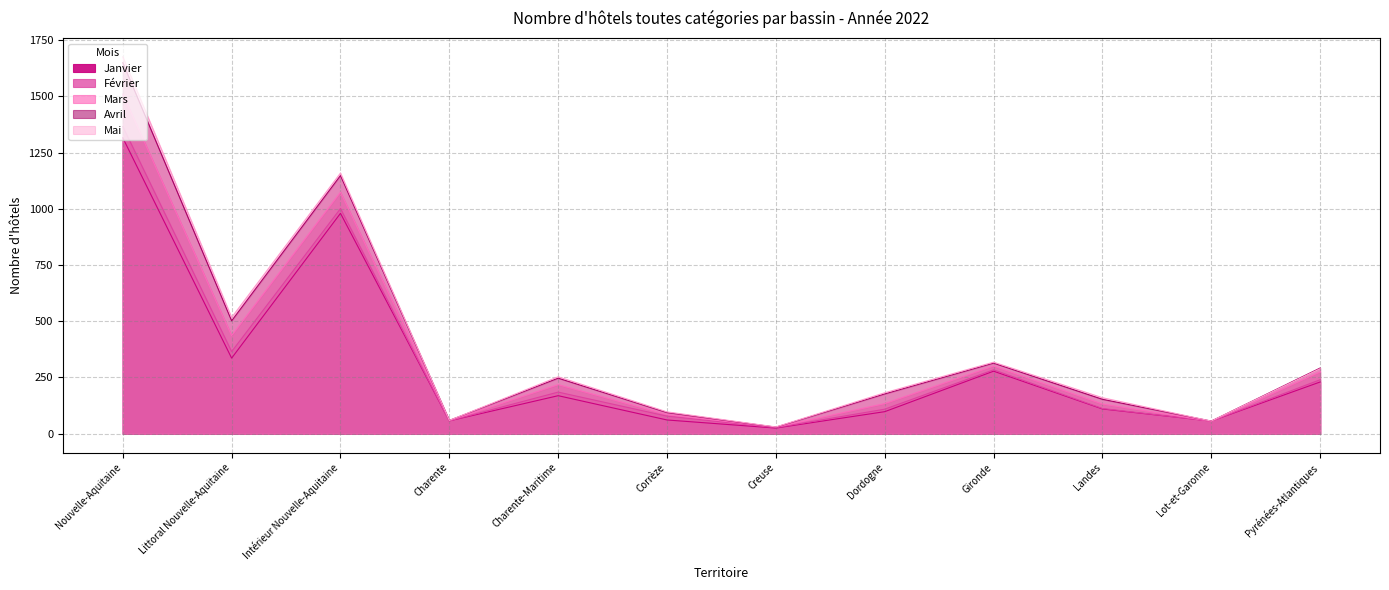

Reading left to right, what are all the values shown in this chart?

Janvier: Nouvelle-Aquitaine=1316	Littoral Nouvelle-Aquitaine=336	Intérieur Nouvelle-Aquitaine=980	Charente=57	Charente-Maritime=169	Corrèze=61	Creuse=25	Dordogne=98	Gironde=278	Landes=110	Lot-et-Garonne=56	Pyrénées-Atlantiques=230
Février: Nouvelle-Aquitaine=1366	Littoral Nouvelle-Aquitaine=365	Intérieur Nouvelle-Aquitaine=1001	Charente=57	Charente-Maritime=185	Corrèze=78	Creuse=27	Dordogne=109	Gironde=284	Landes=112	Lot-et-Garonne=56	Pyrénées-Atlantiques=240
Mars: Nouvelle-Aquitaine=1510	Littoral Nouvelle-Aquitaine=436	Intérieur Nouvelle-Aquitaine=1074	Charente=58	Charente-Maritime=218	Corrèze=85	Creuse=29	Dordogne=134	Gironde=301	Landes=132	Lot-et-Garonne=55	Pyrénées-Atlantiques=275
Avril: Nouvelle-Aquitaine=1650	Littoral Nouvelle-Aquitaine=502	Intérieur Nouvelle-Aquitaine=1148	Charente=59	Charente-Maritime=247	Corrèze=94	Creuse=29	Dordogne=177	Gironde=314	Landes=153	Lot-et-Garonne=56	Pyrénées-Atlantiques=292
Mai: Nouvelle-Aquitaine=1676	Littoral Nouvelle-Aquitaine=517	Intérieur Nouvelle-Aquitaine=1159	Charente=59	Charente-Maritime=253	Corrèze=97	Creuse=30	Dordogne=182	Gironde=318	Landes=160	Lot-et-Garonne=56	Pyrénées-Atlantiques=289